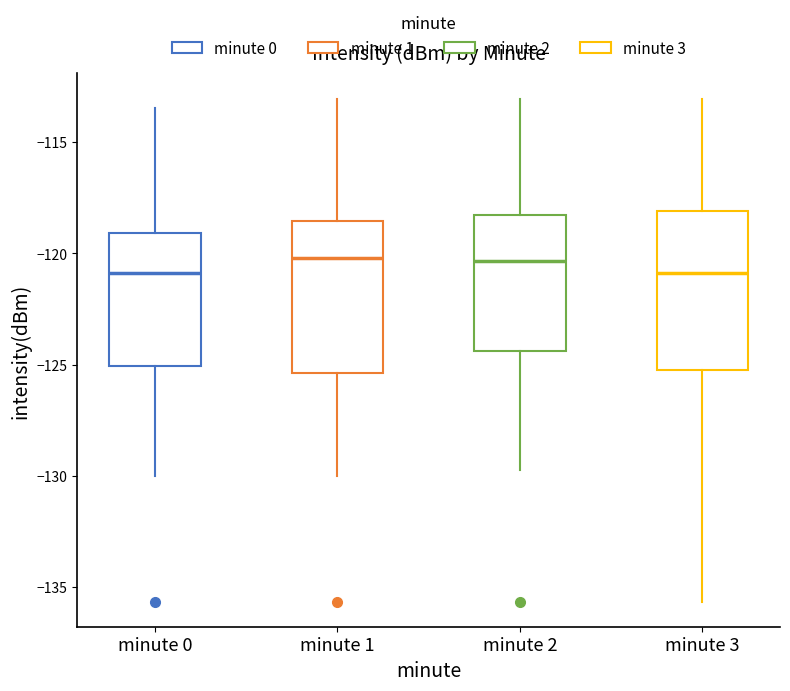

Reading left to right, read every box against the y-axis: the position of its median line, the range the box covers, and the ends of its whiskers. The values are not printed on the chart, so give them approximately, as read against the axis.

minute 0: median -121.0, box -125.0 to -119.0, whiskers -130.0 to -113.5
minute 1: median -120.0, box -125.5 to -118.5, whiskers -130.0 to -113.0
minute 2: median -120.5, box -124.5 to -118.5, whiskers -129.5 to -113.0
minute 3: median -121.0, box -125.0 to -118.0, whiskers -135.5 to -113.0